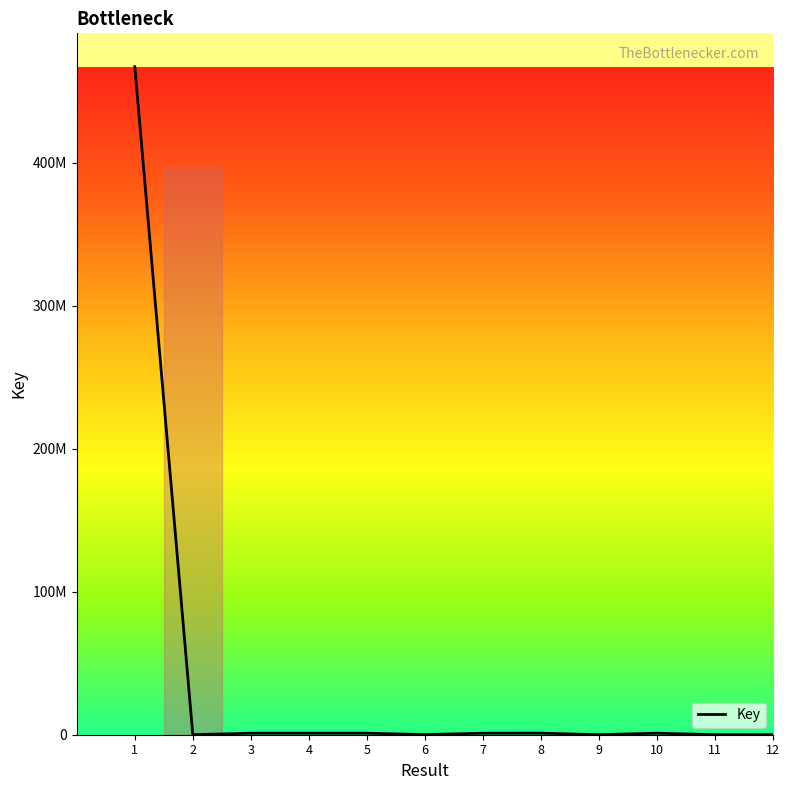

Reading left to right, extract all data points from this chart.

1=467079684	2=4954	3=1050836	4=1050838	5=1050834	6=76992	7=1050828	8=1076306	9=7601	10=1058511	11=2359	12=5022